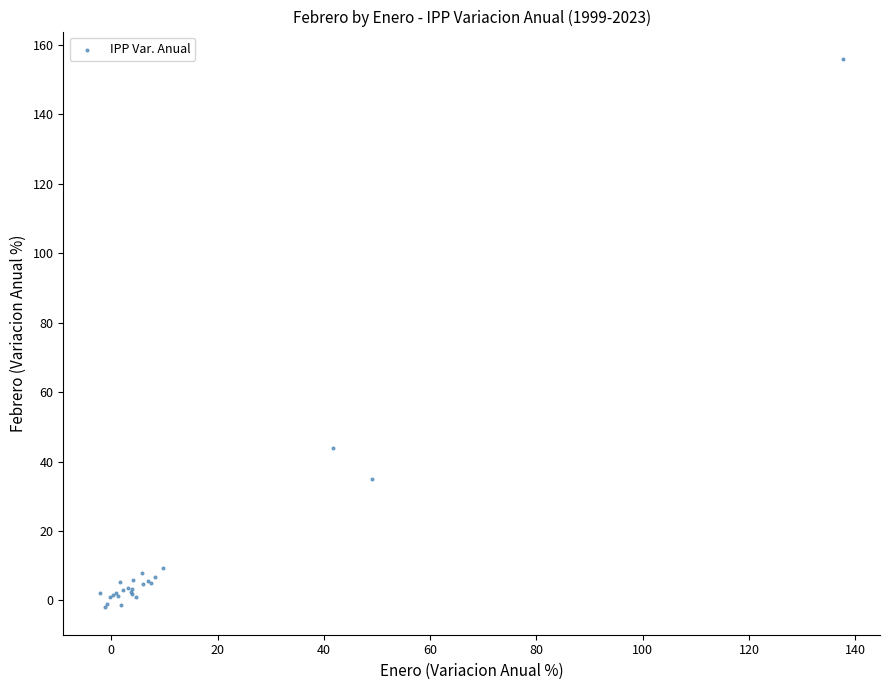

What Y value in the scatter plot is closest to 76?

43.9